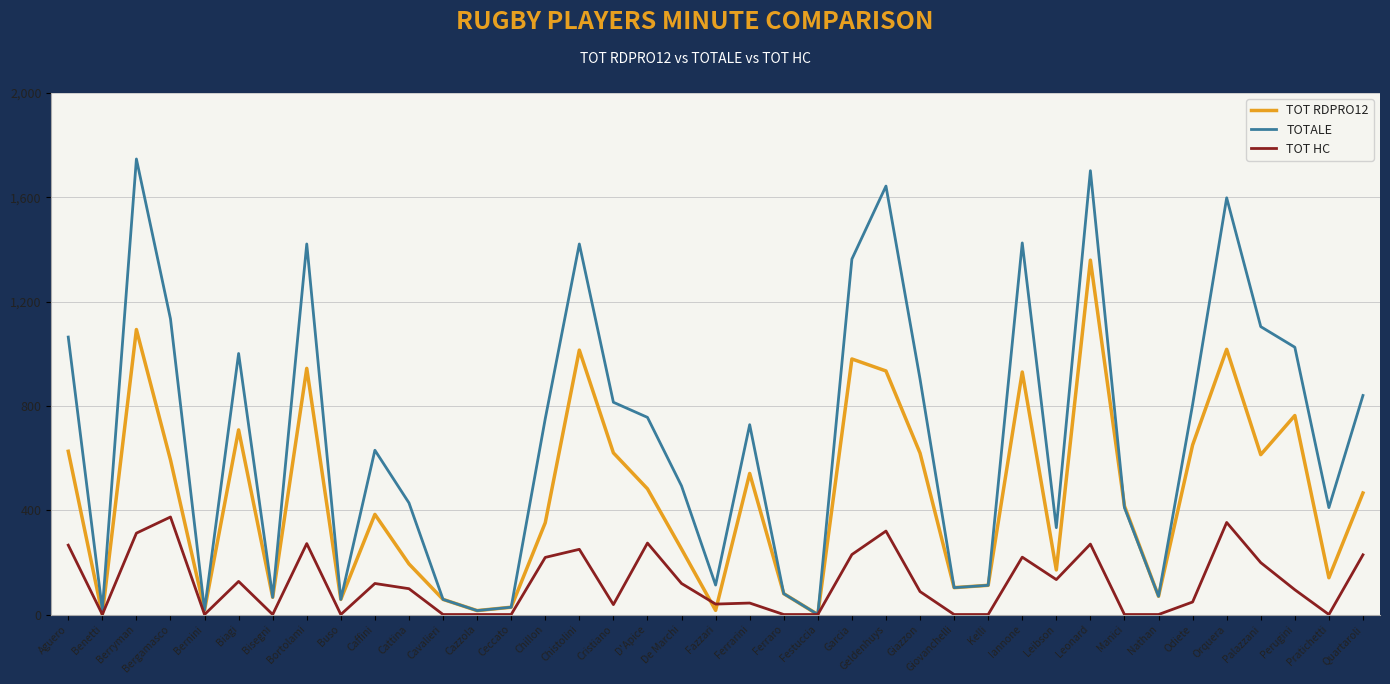

List the series in order of their peak value, highest first.

TOTALE, TOT RDPRO12, TOT HC